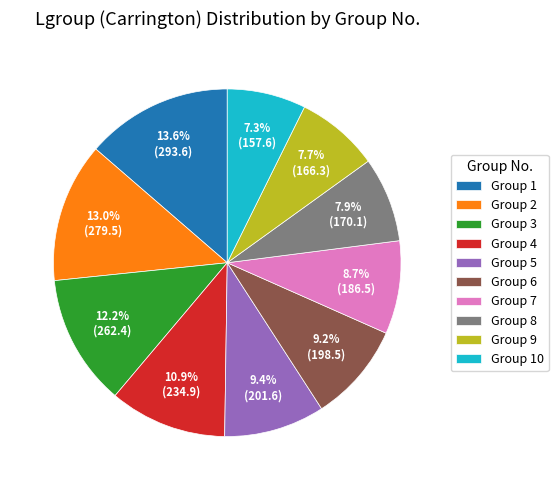

Approximately how many times larger is the value at Group 7 compared to Group 6?

0.9